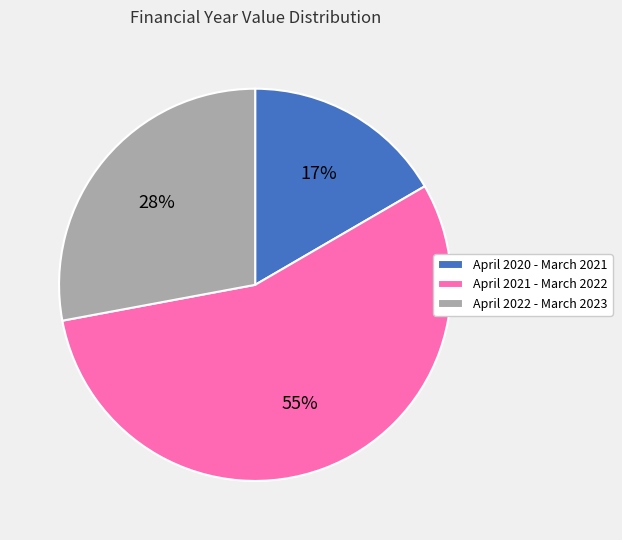

To the nearest percent, what portion does April 2020 - March 2021 represent?

17%